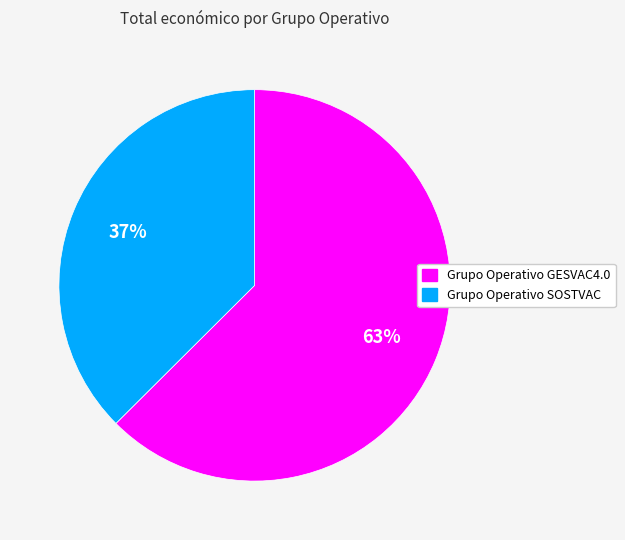

How many slices are in this pie chart?

2